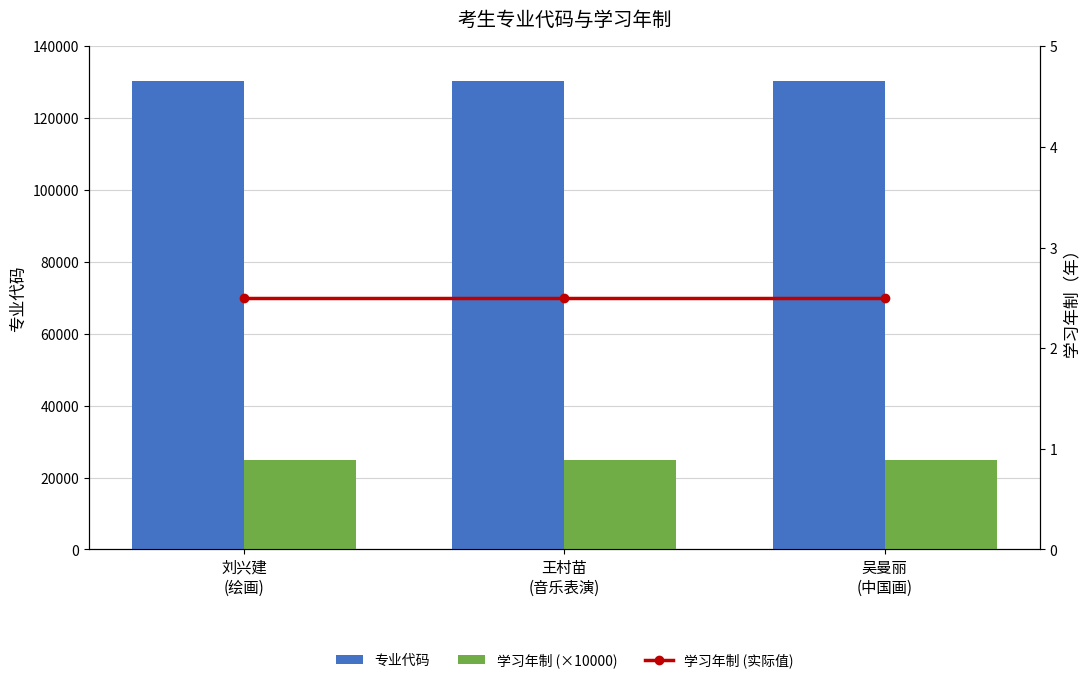

Which category has the highest value in the 学习年制 (×10000) series?

刘兴建
(绘画)